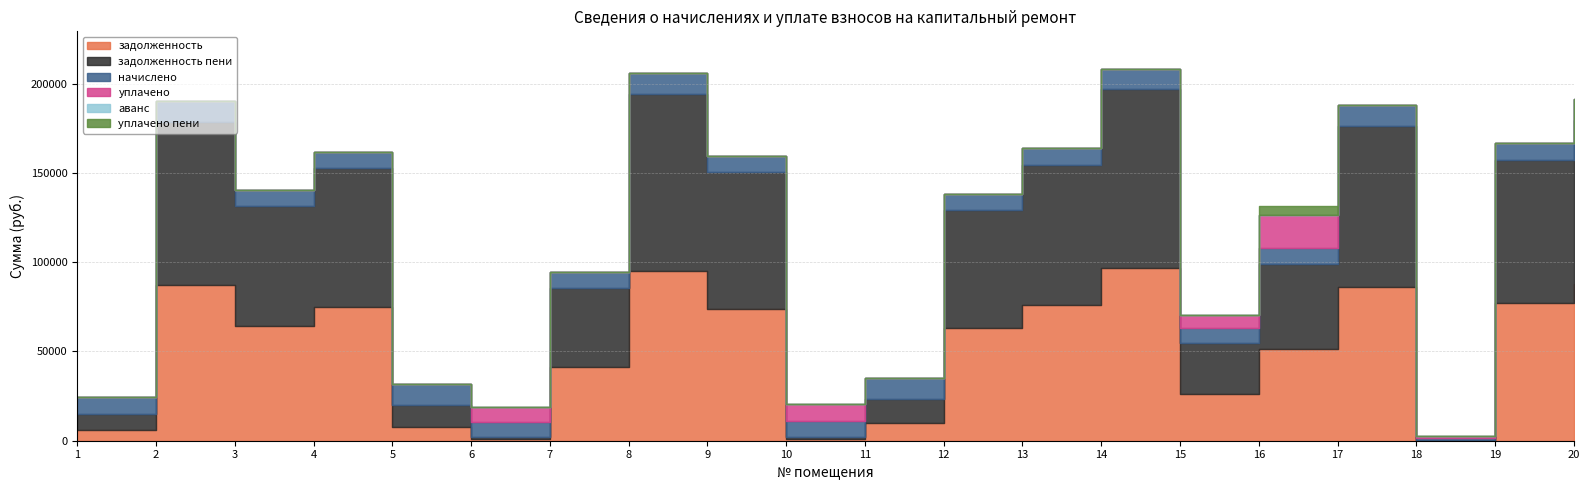

What are all the series names shown in the legend?

задолженность, задолженность_пени, начислено, уплачено, аванс, уплачено_пени